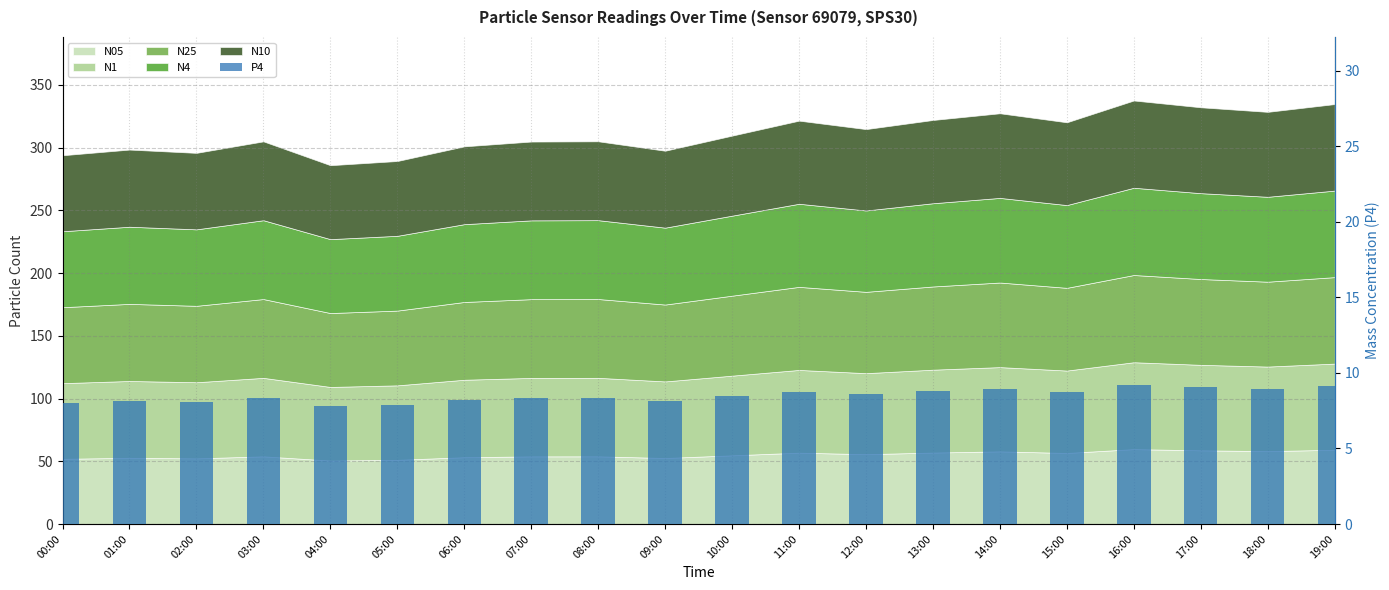

What position from the left is 11:00?

12